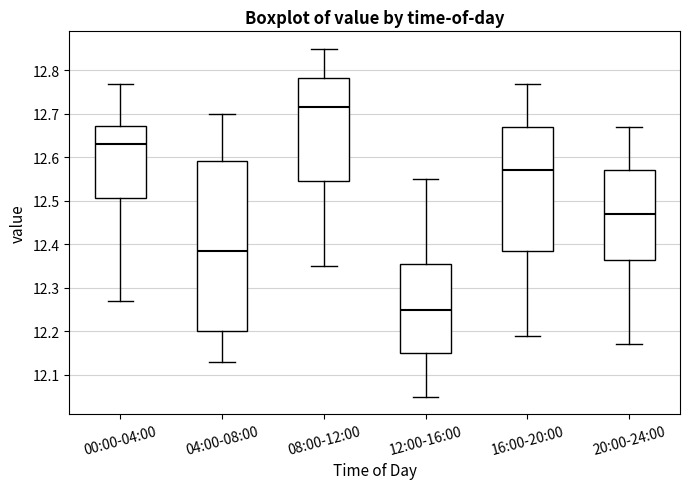

Comparing the boxes themselves (not the whiskers), which one is the tallest?

04:00-08:00